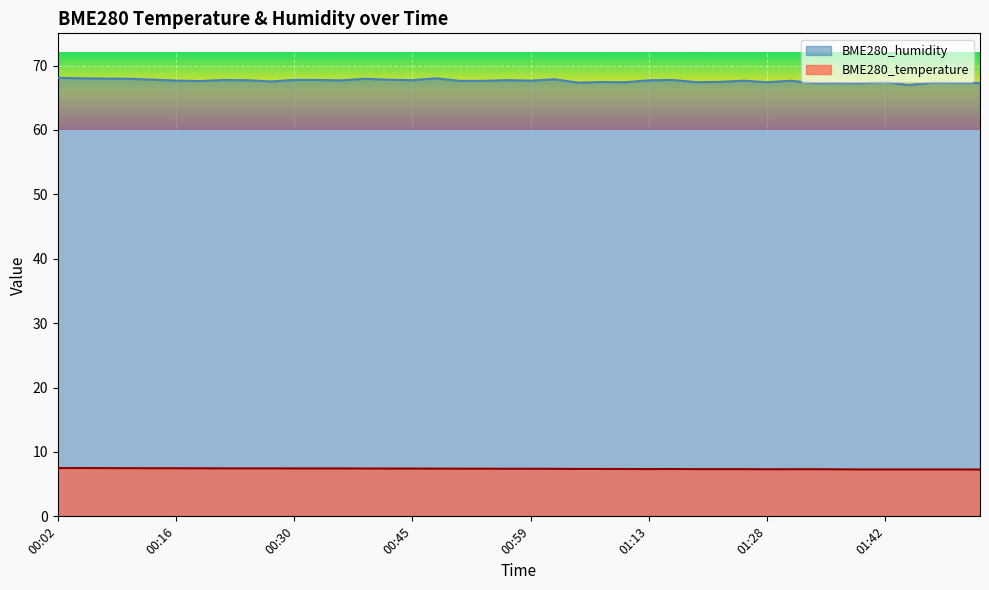

At how many categories does at least one series exceed 17?

40